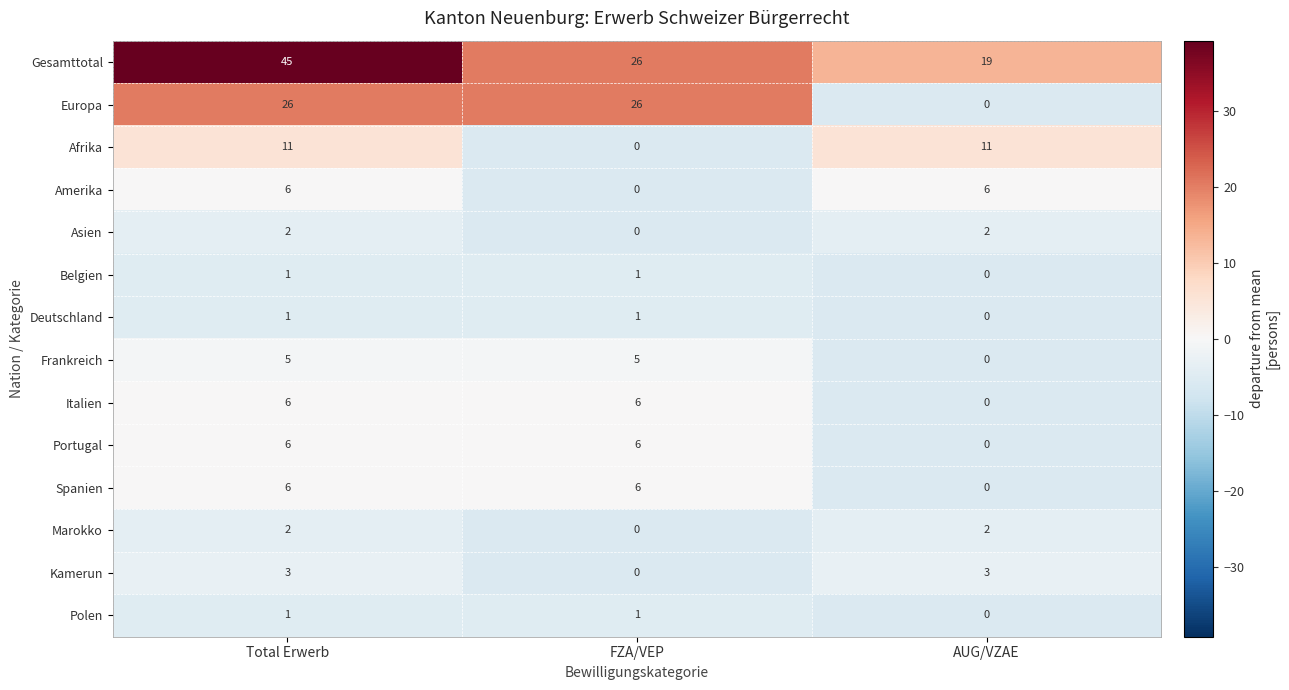

The value of Belgien at Total Erwerb is 2. True or false?

False